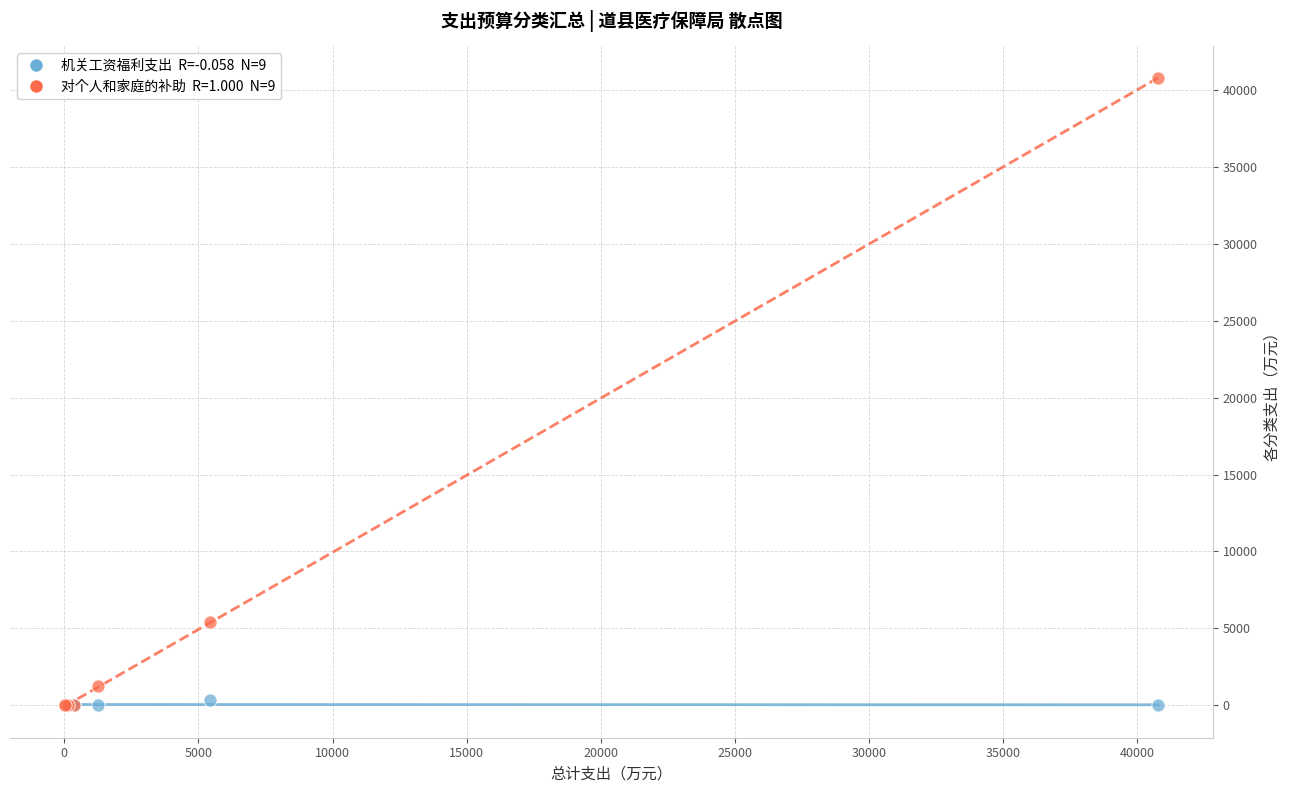

Across all series, what Y value is closest to 20386?

5410.6